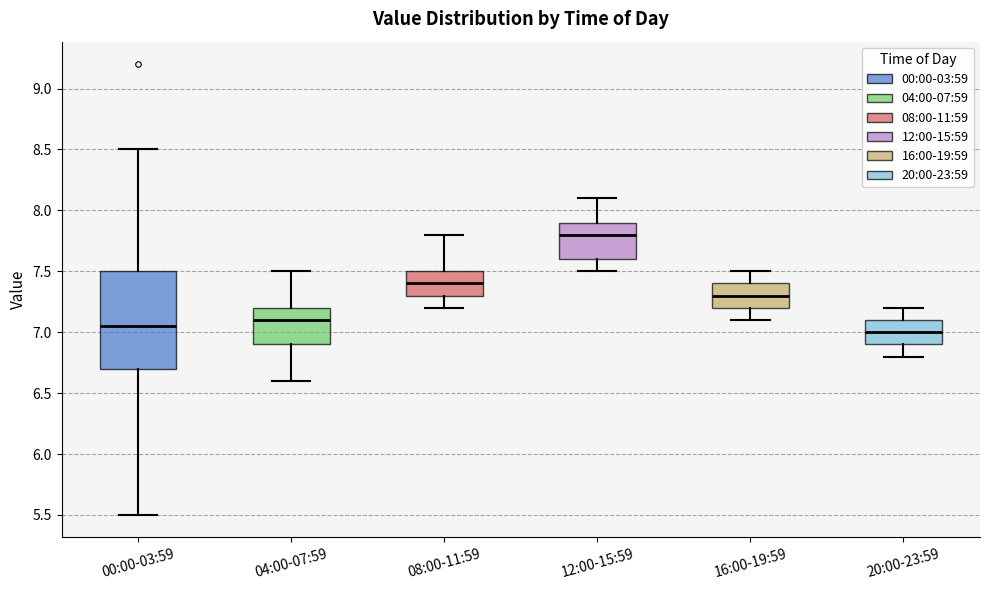

Comparing the boxes themselves (not the whiskers), which one is the tallest?

00:00-03:59